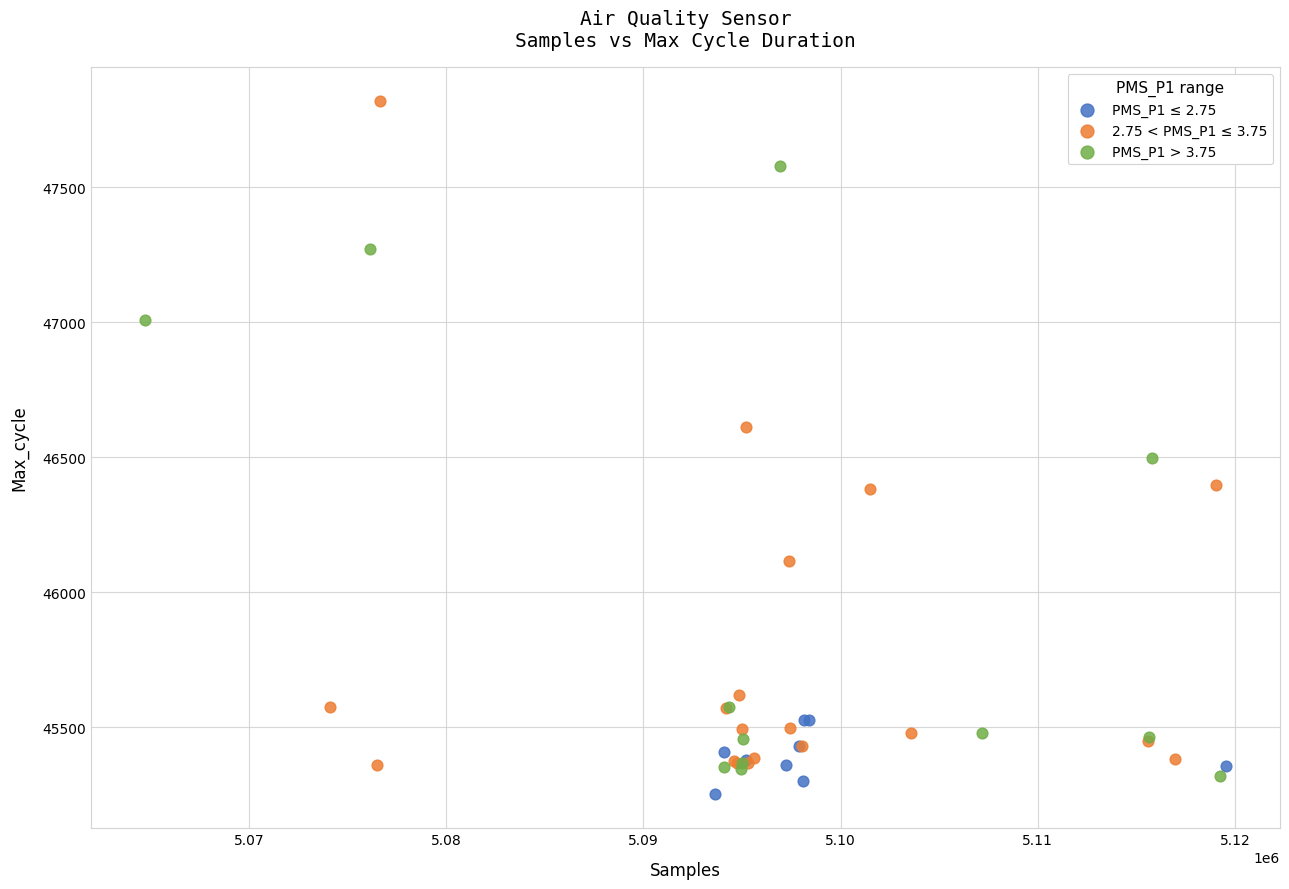

Which series contains the highest Y value?

2.75 < PMS_P1 ≤ 3.75